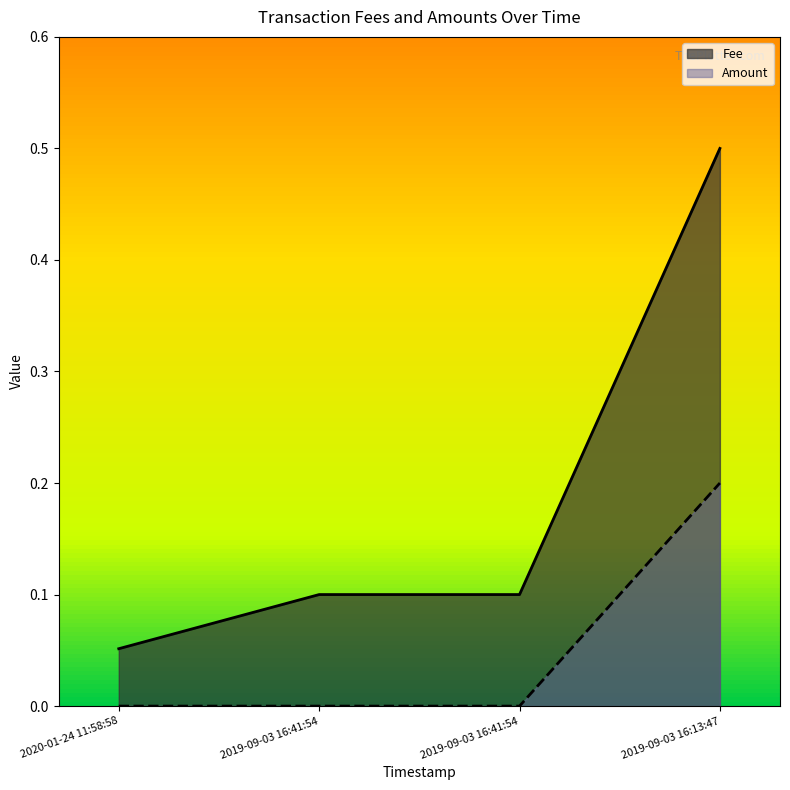

Which series changed the most between 2019-09-03 16:41:54 and 2019-09-03 16:13:47?

Fee